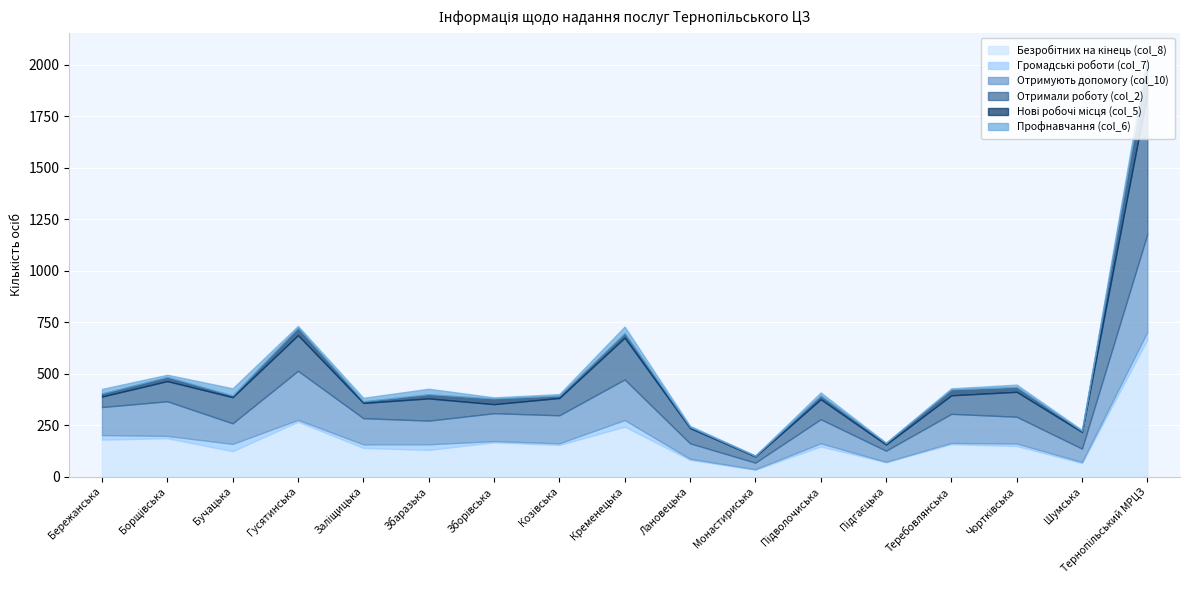

True or false: Отримують допомогу (col_10) and Громадські роботи (col_7) intersect in this chart.

False